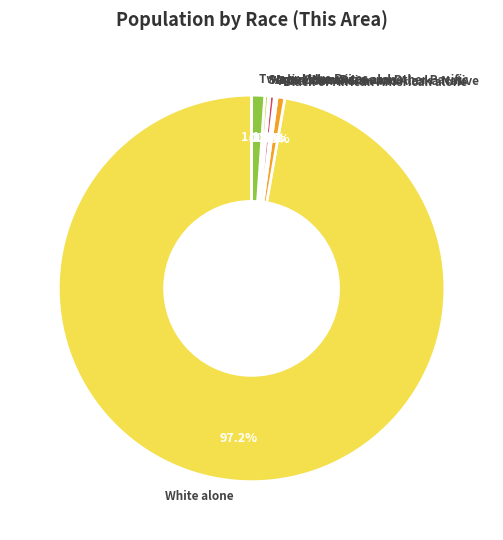

To the nearest percent, what is the average slice percentage?

14%